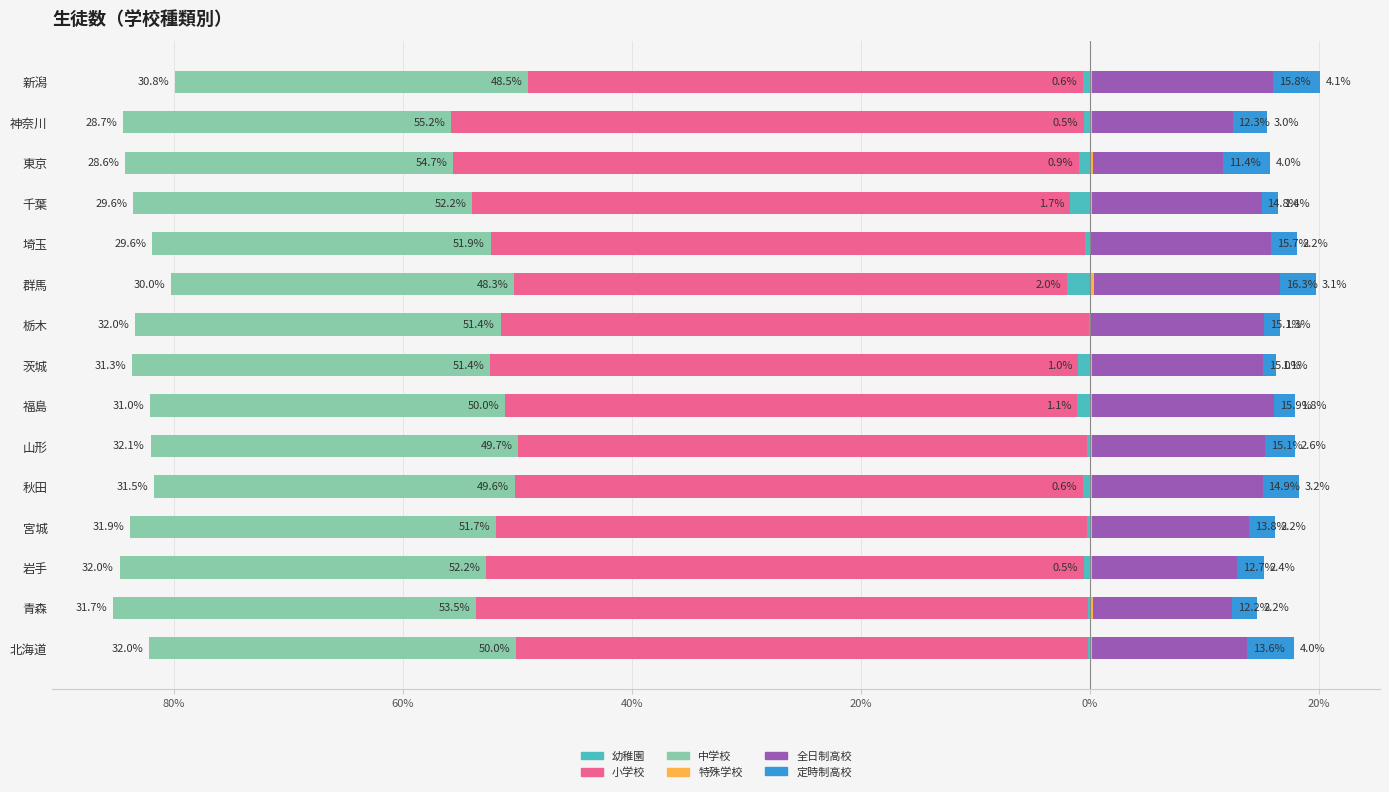

Which series has the widest spread of values?

小学校